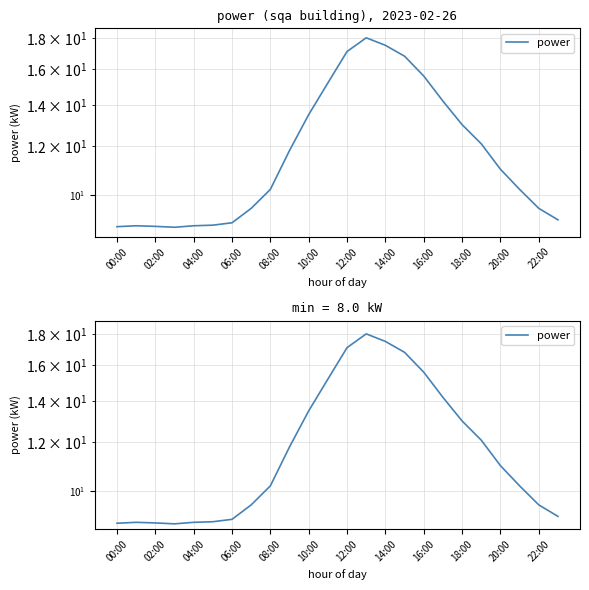

Reading left to right, extract all data points from this chart.

8.9	8.9	8.9	8.8	8.9	8.9	9.0	9.5	10.2	11.8	13.5	15.2	17.1	18.0	17.5	16.8	15.6	14.2	13.0	12.1	11.0	10.2	9.5	9.1